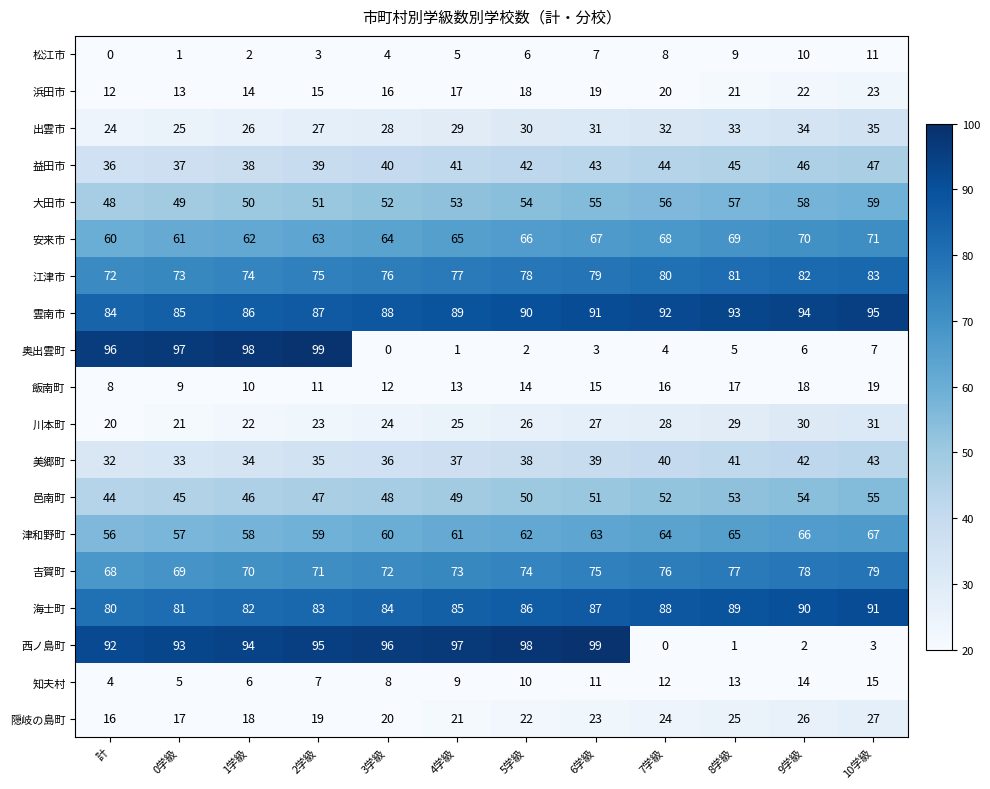

What is the spread (max minus min) of values at 2学級?

96